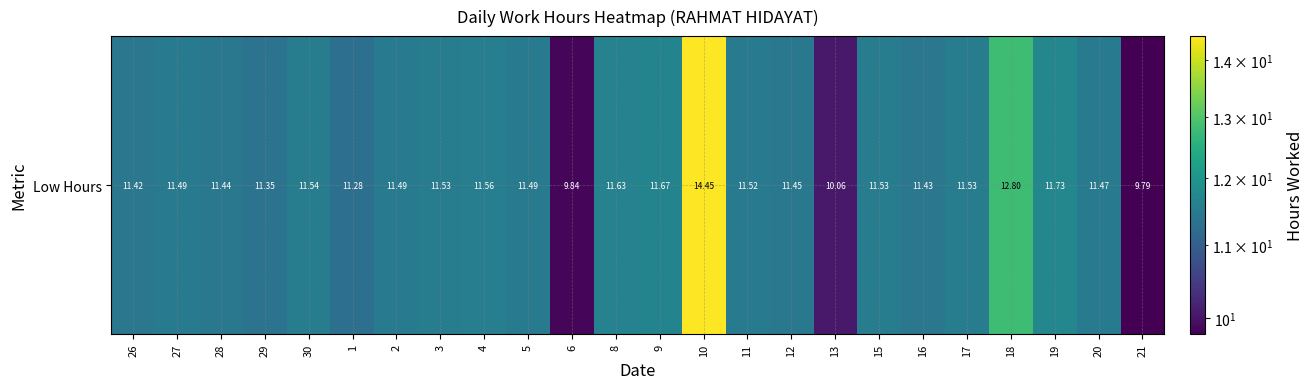

List the labels in order of value, smallest first.

21, 6, 13, 1, 29, 26, 16, 28, 12, 20, 27, 2, 5, 11, 3, 15, 17, 30, 4, 8, 9, 19, 18, 10